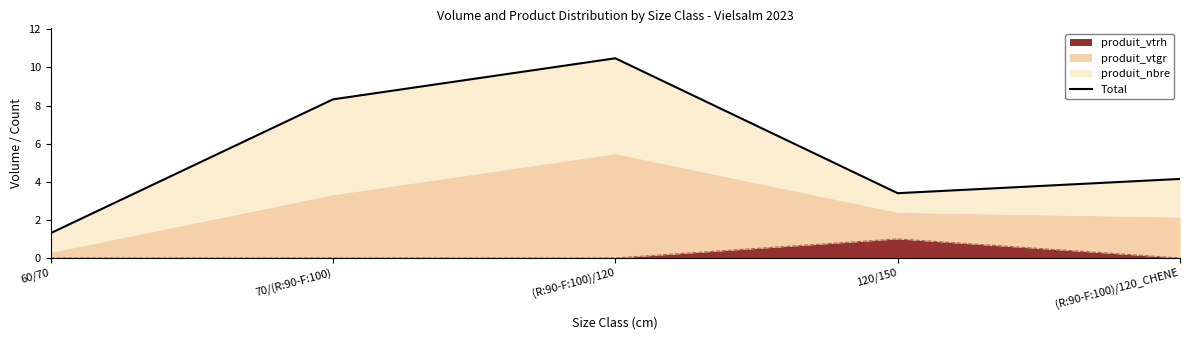

List the labels in order of value, smallest first.

60/70, 120/150, (R:90-F:100)/120_CHENE, 70/(R:90-F:100), (R:90-F:100)/120